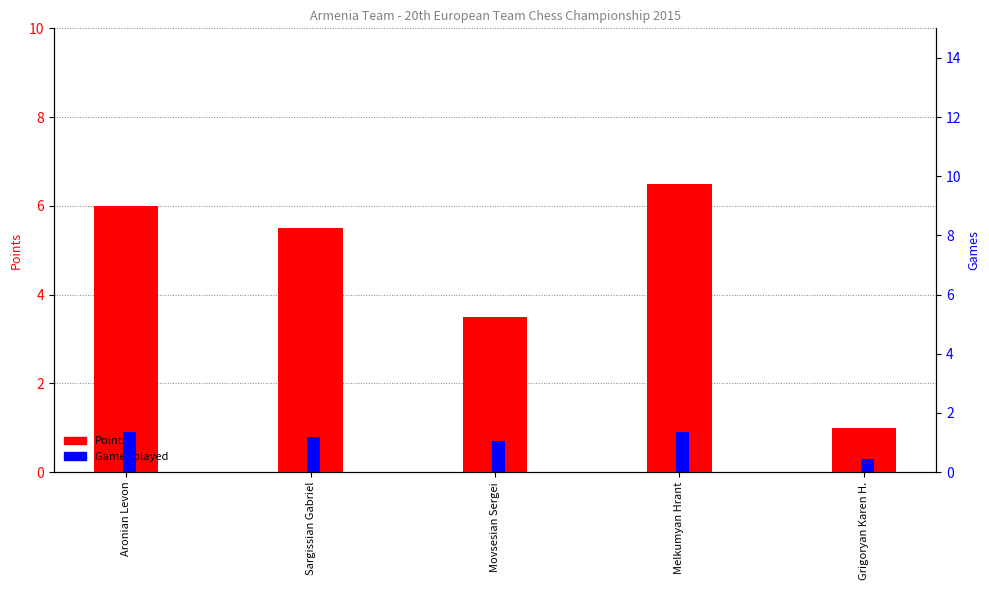

Which category has the highest value across all series?

Melkumyan Hrant